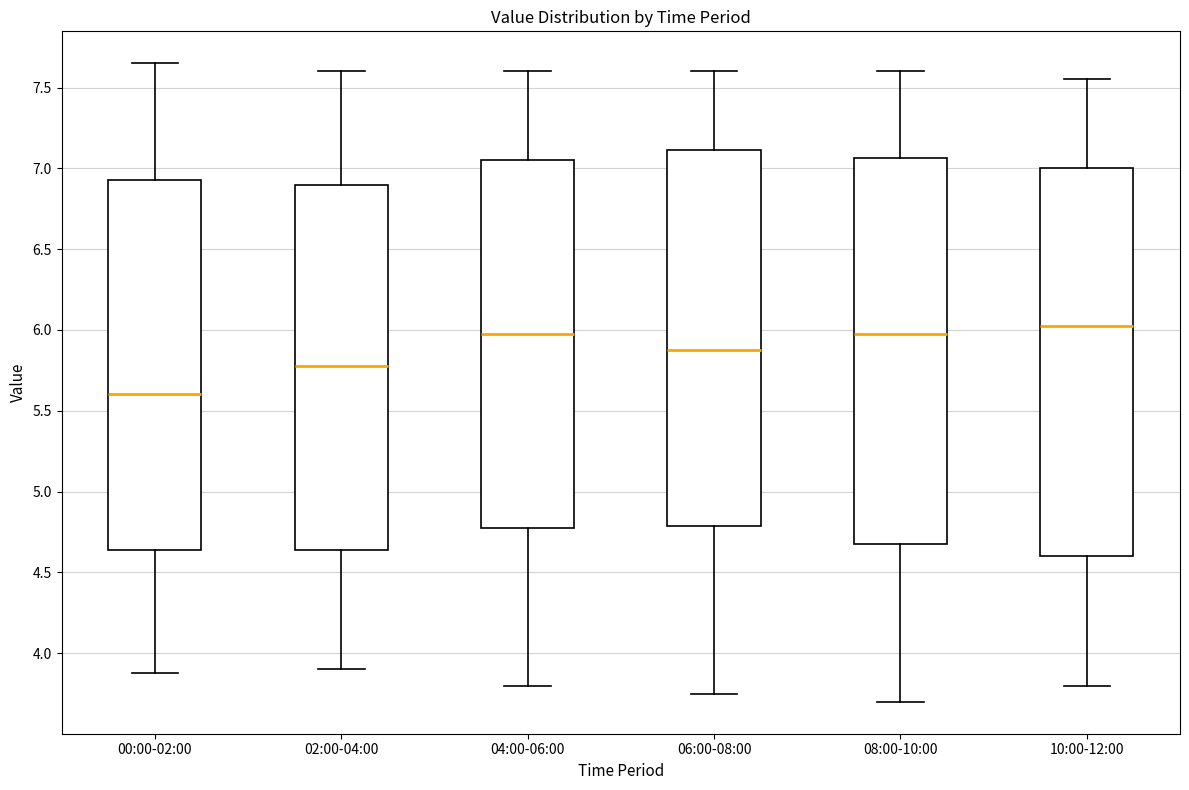

Where does the lower whisker of the box for 02:00-04:00 end on the y-axis? The values are not printed on the chart, so give them approximately, as read against the axis.

3.90